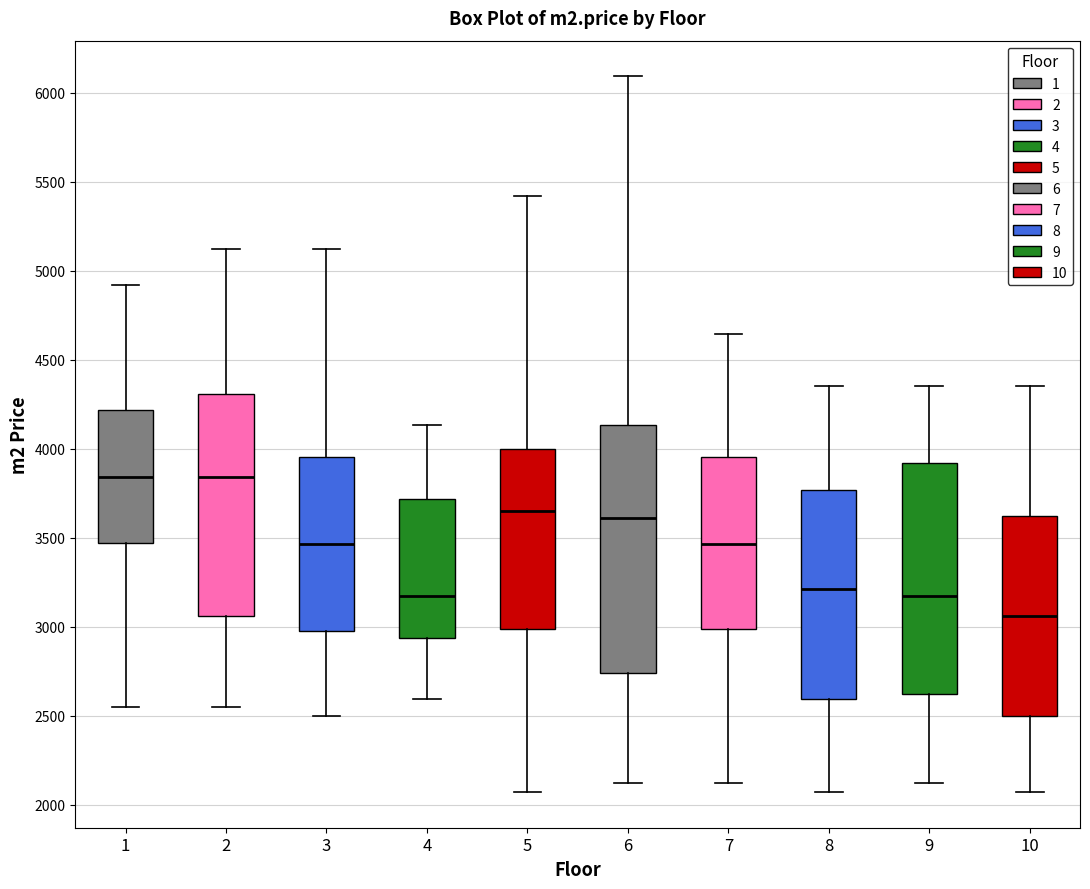

Where is the lower edge of the box at x = 8 on the y-axis? The values are not printed on the chart, so give them approximately, as read against the axis.

2600